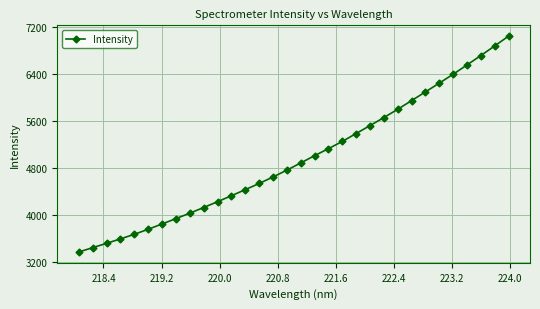

What is the greatest value displayed?

7049.8